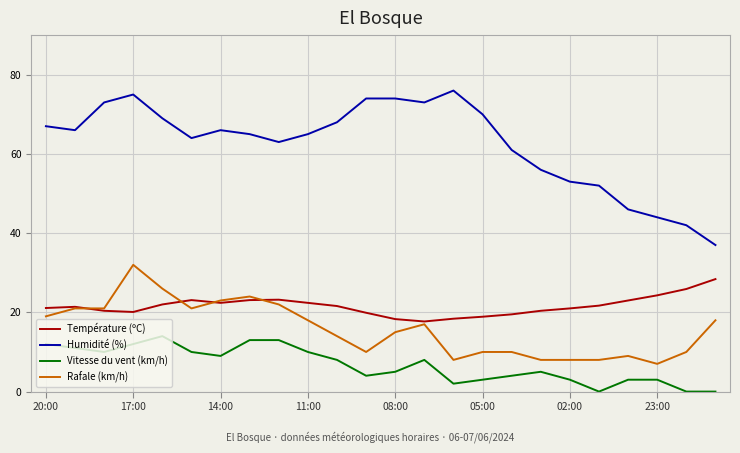

What is the highest value of the Rafale (km/h) series?

32.0